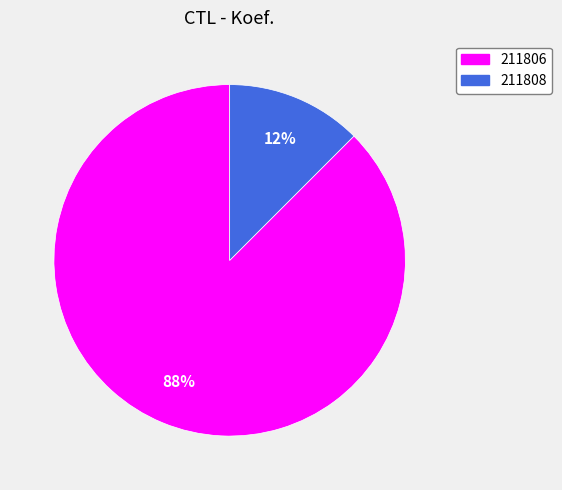

To the nearest percent, what is the combined percentage of 211808 and 211806?

100%